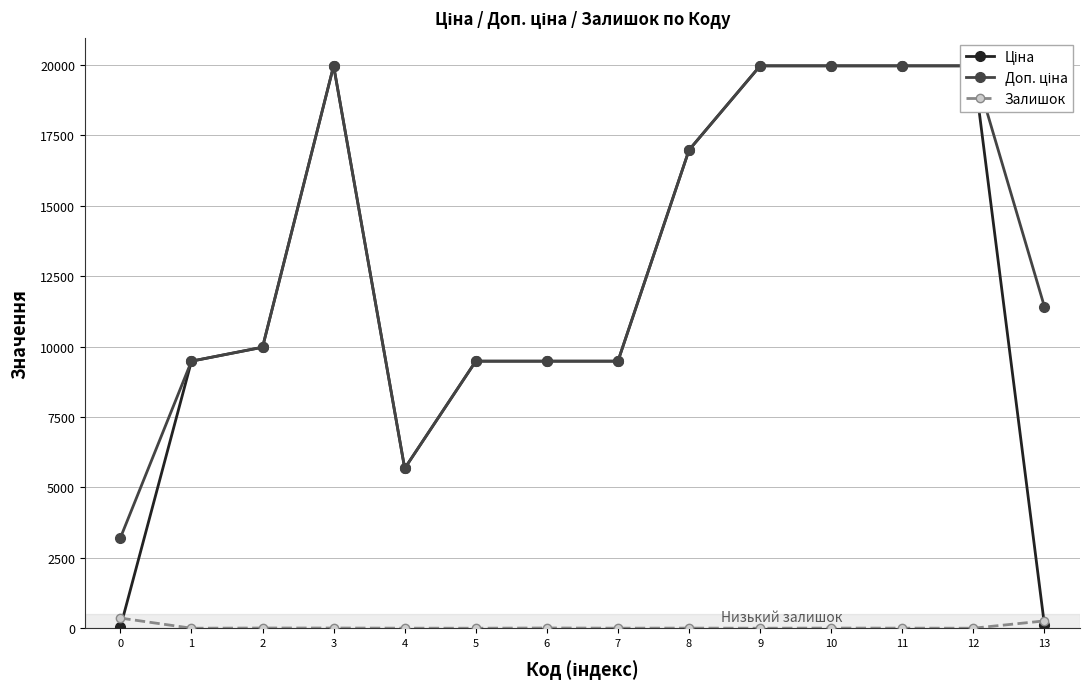

How many distinct data groups are displayed?

3